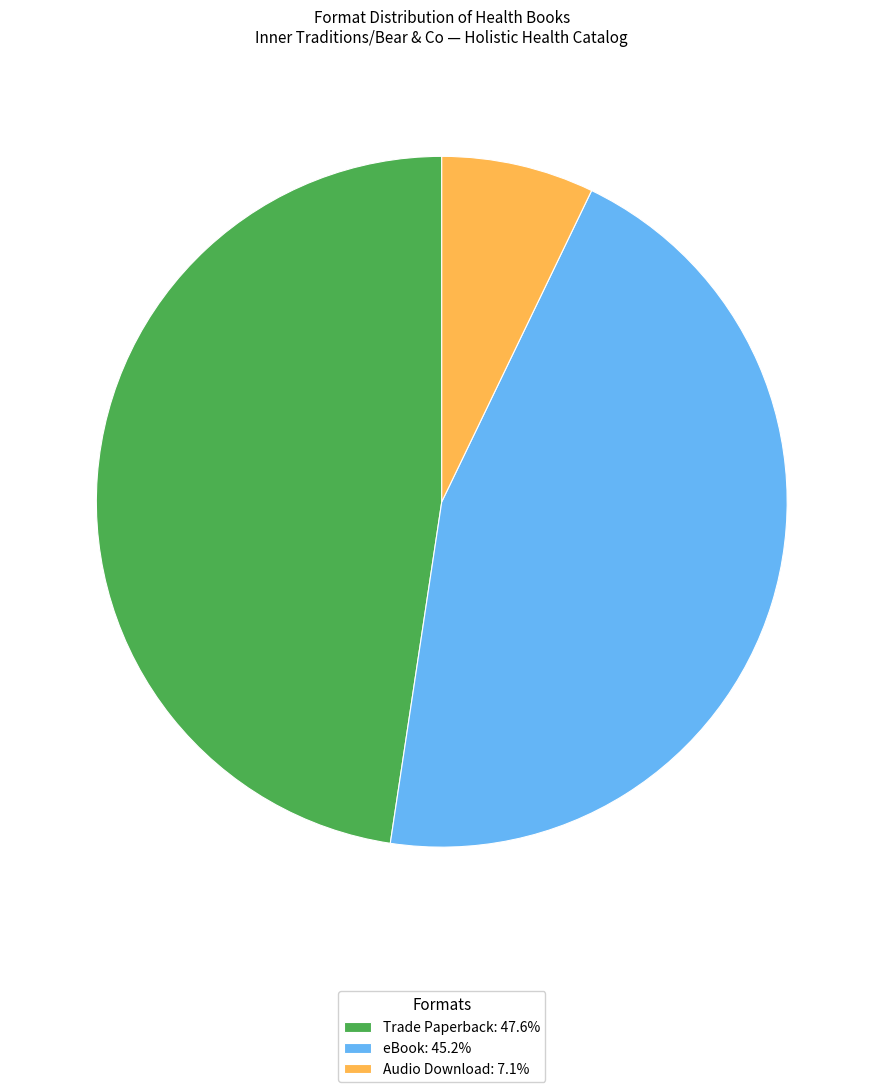

Rank the categories by value from lowest to highest.

Audio Download, eBook, Trade Paperback